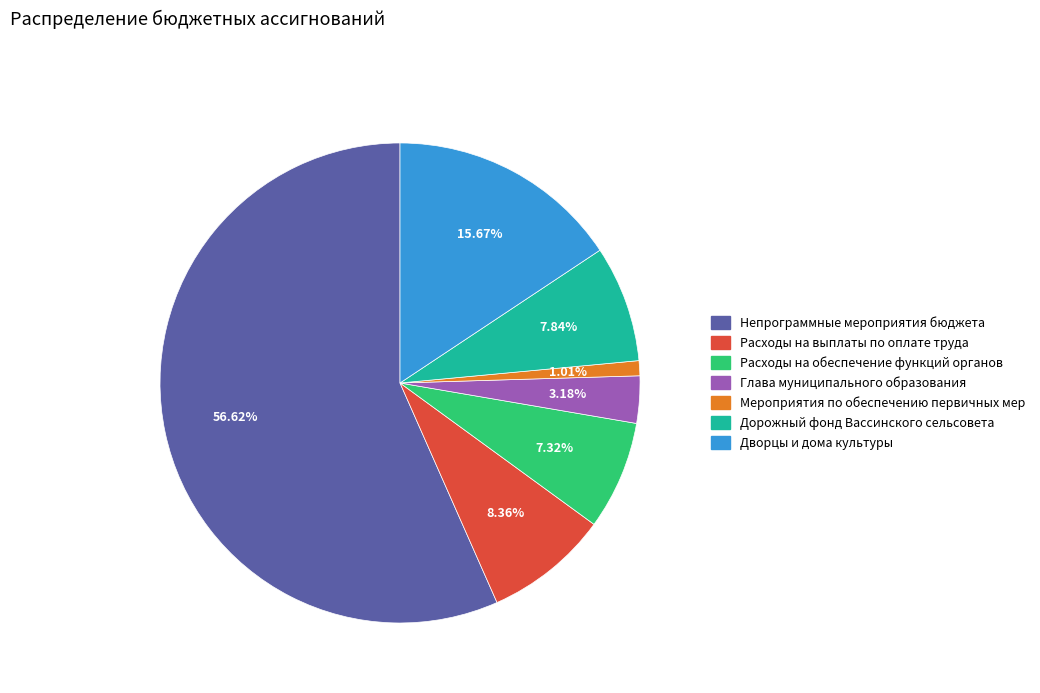

To the nearest percent, what is the average slice percentage?

14%